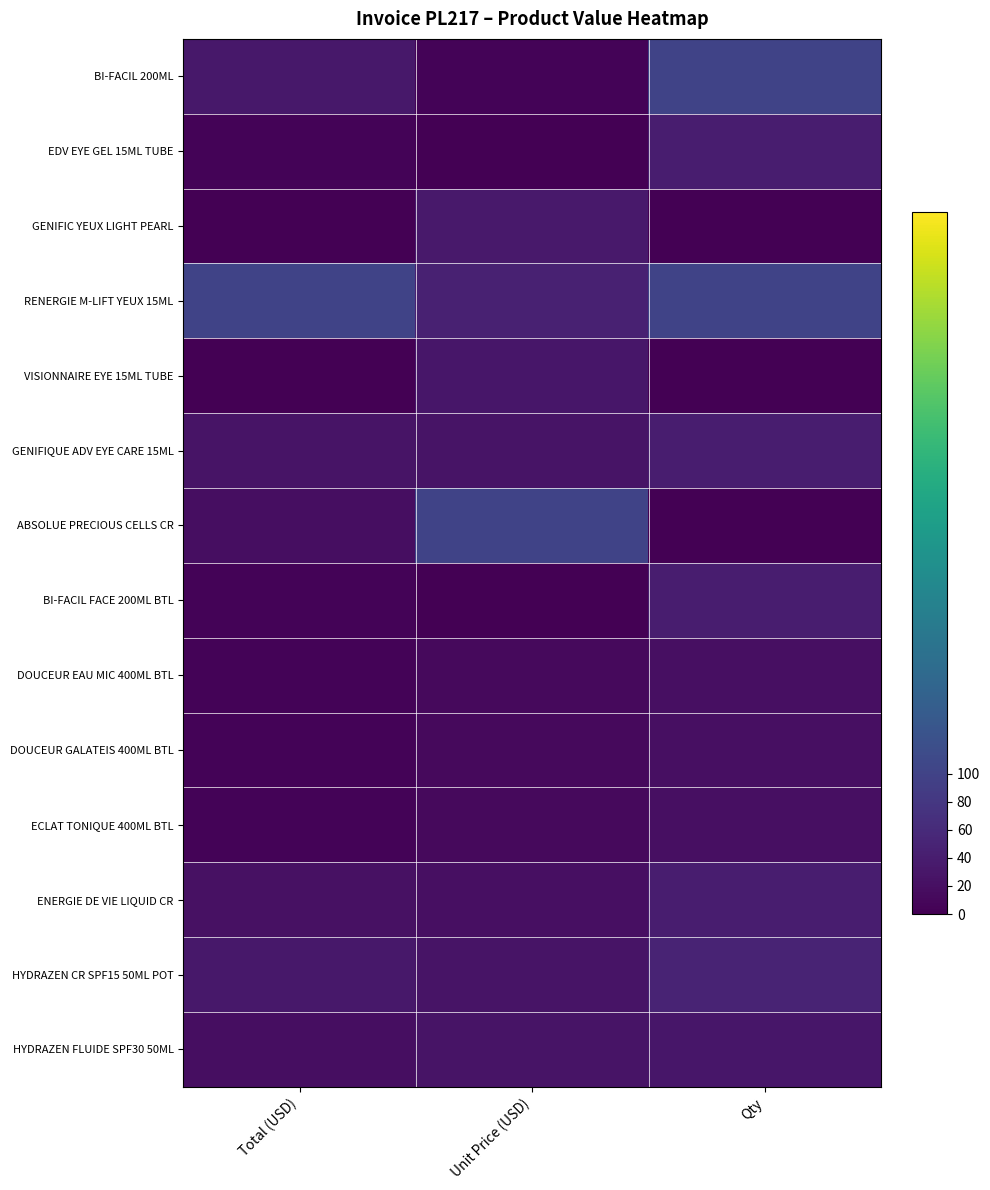

Which series has the largest total across all categories?

RENERGIE M-LIFT YEUX 15ML